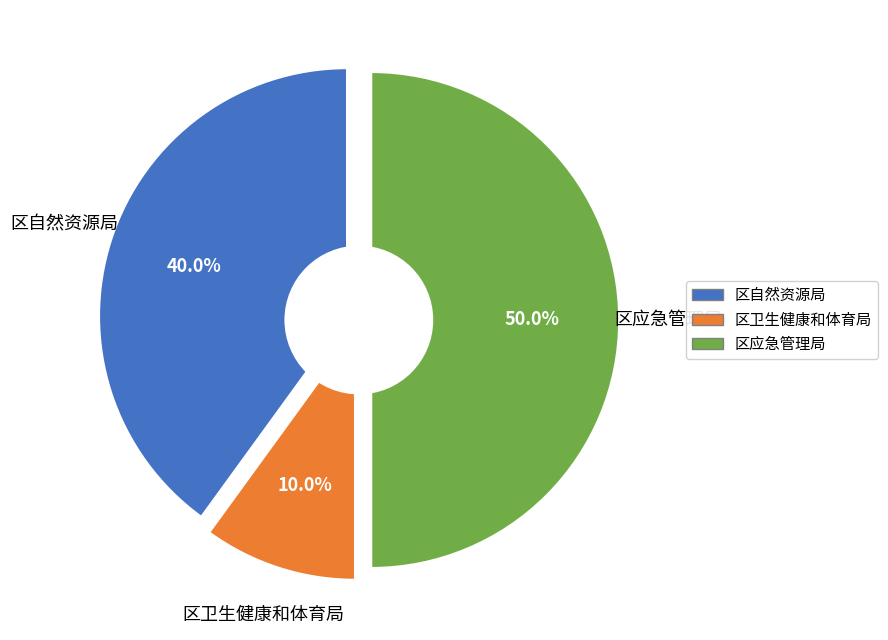

Rank the categories by value from lowest to highest.

区卫生健康和体育局, 区自然资源局, 区应急管理局